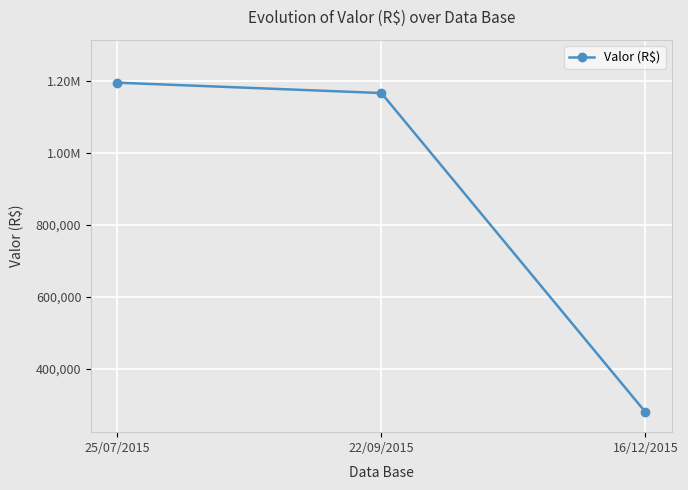

Rank the categories by value from highest to lowest.

25/07/2015, 22/09/2015, 16/12/2015